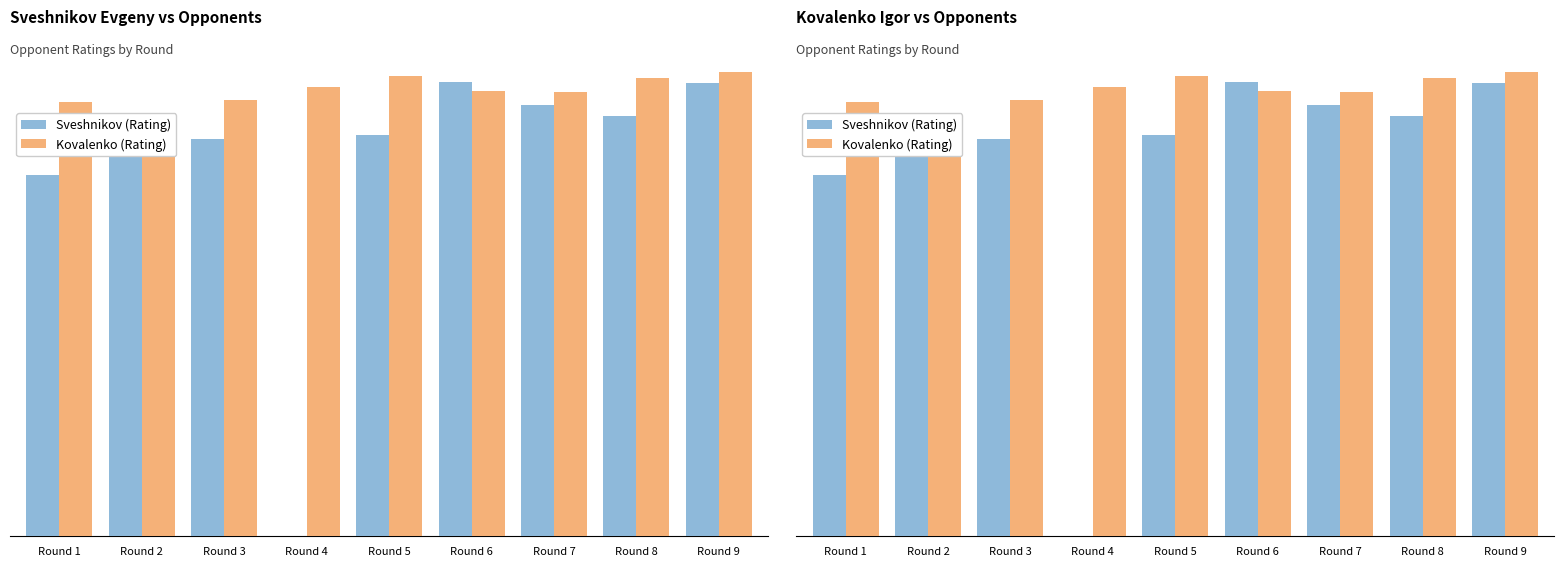

What is the difference between the highest and lowest values at Round 5?

314